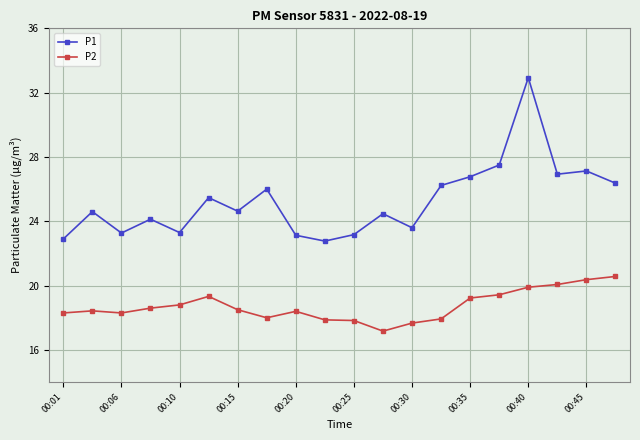

Does the chart display data point markers on the line(s)?

Yes